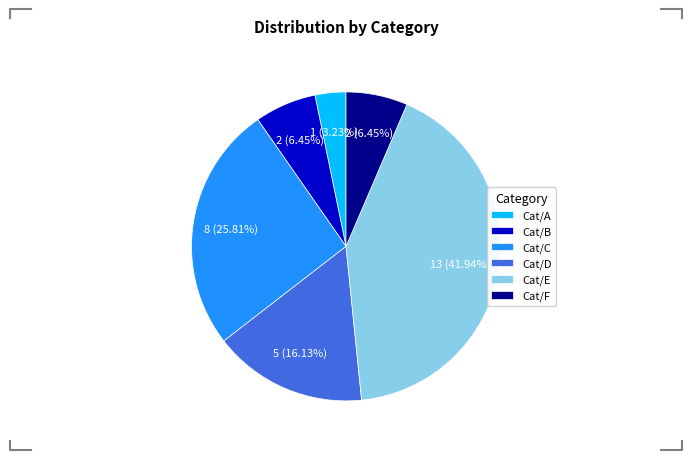

Count the number of slices in the pie.

6